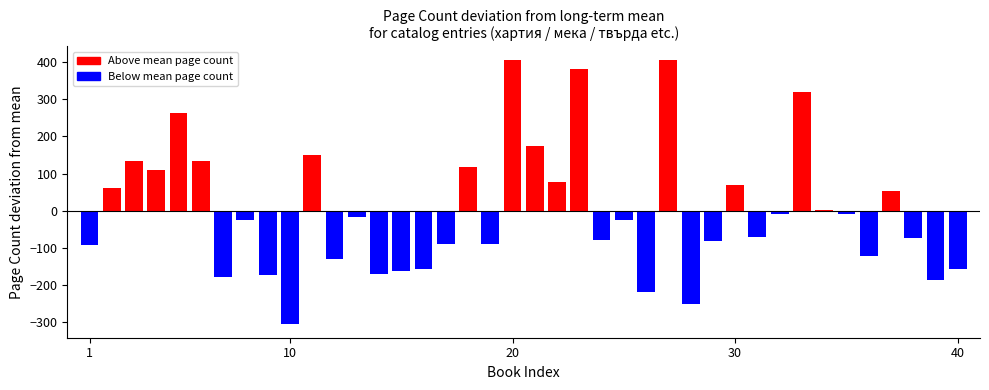

List the labels in order of value, smallest first.

10, 28, 26, 39, 7, 9, 14, 15, 40, 16, 12, 36, 1, 17, 19, 29, 24, 38, 31, 8, 25, 13, 32, 35, 34, 37, 2, 30, 22, 4, 18, 3, 6, 11, 21, 5, 33, 23, 20, 27